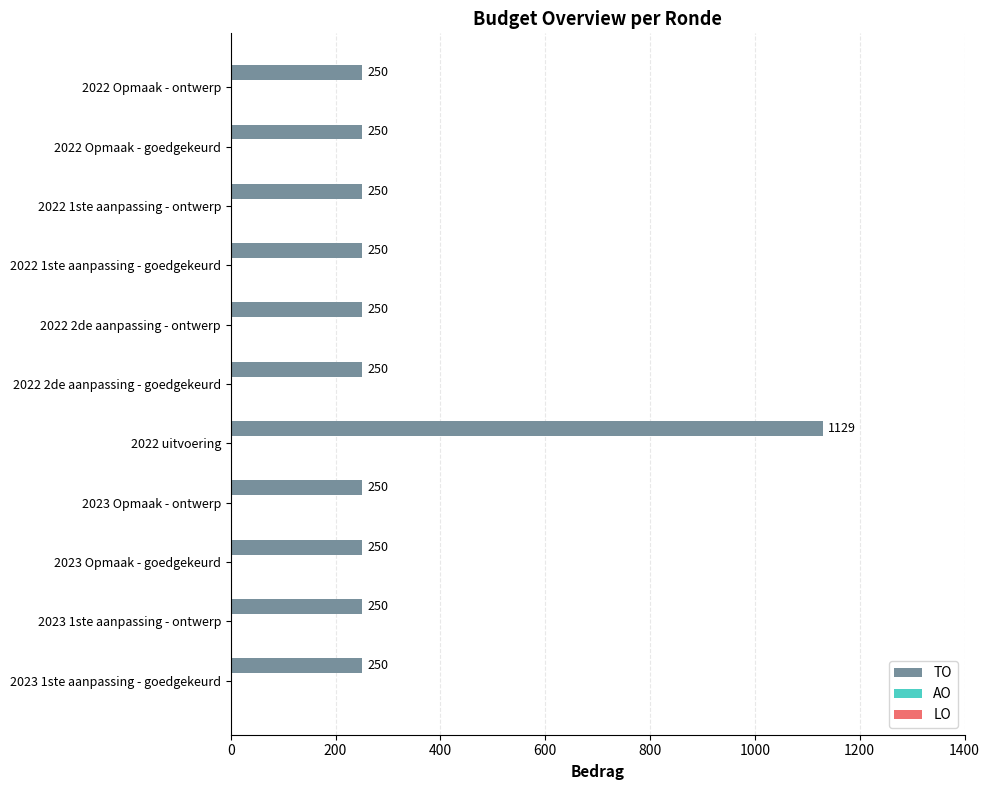

Which label corresponds to the largest value in the chart?

2022 uitvoering